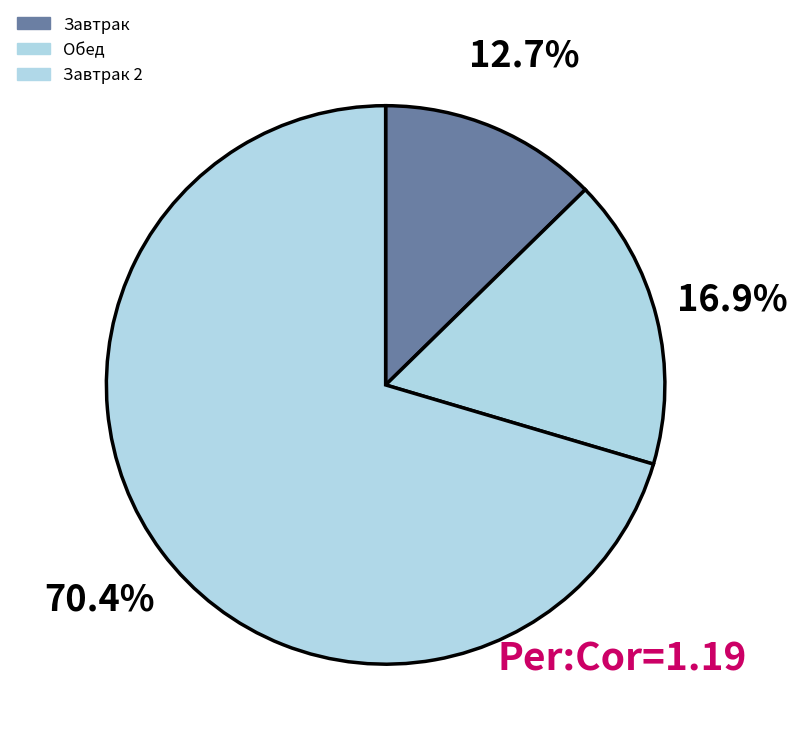

How many slices are in this pie chart?

3